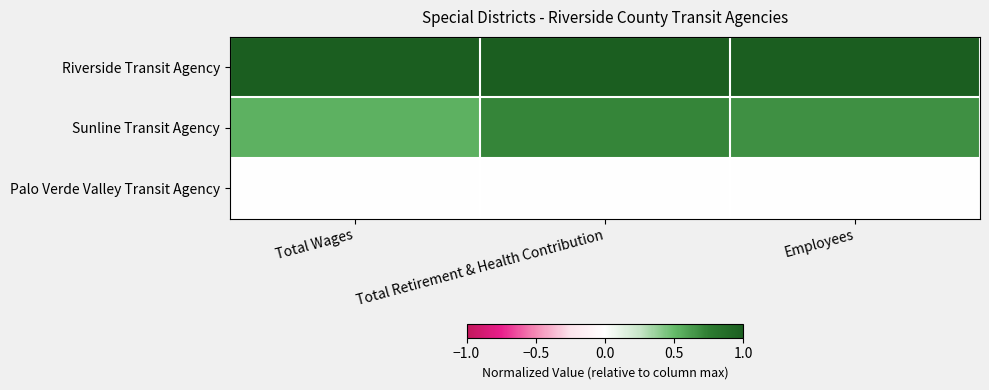

Reading left to right, what are all the values shown in this chart?

Riverside Transit Agency: Total Wages=1.0	Total Retirement & Health Contribution=1.0	Employees=1.0
Sunline Transit Agency: Total Wages=0.5	Total Retirement & Health Contribution=0.7	Employees=0.7
Palo Verde Valley Transit Agency: Total Wages=0.0	Total Retirement & Health Contribution=0.0	Employees=0.0